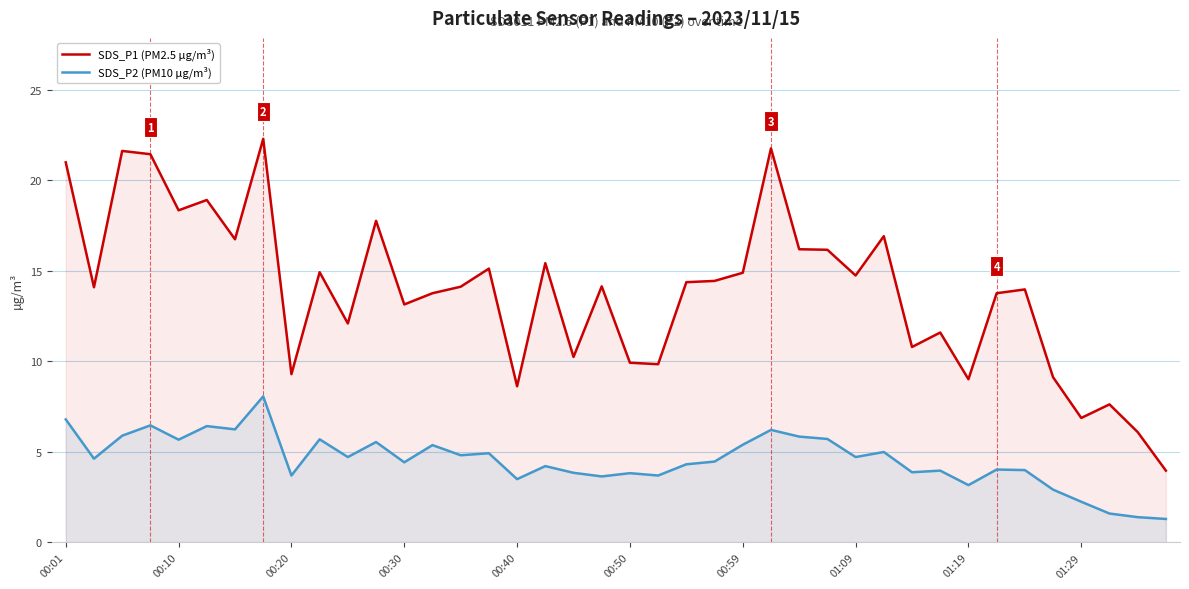

What is the difference between the highest and lowest values at 00:59?

9.5